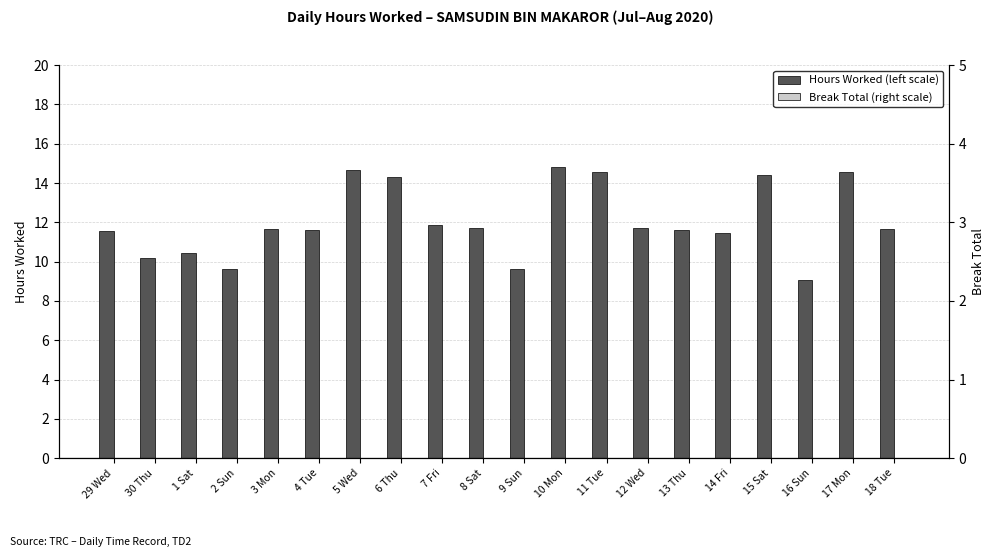

Rank the series by their average value, from highest to lowest.

Hours Worked (left scale), Break Total (right scale)